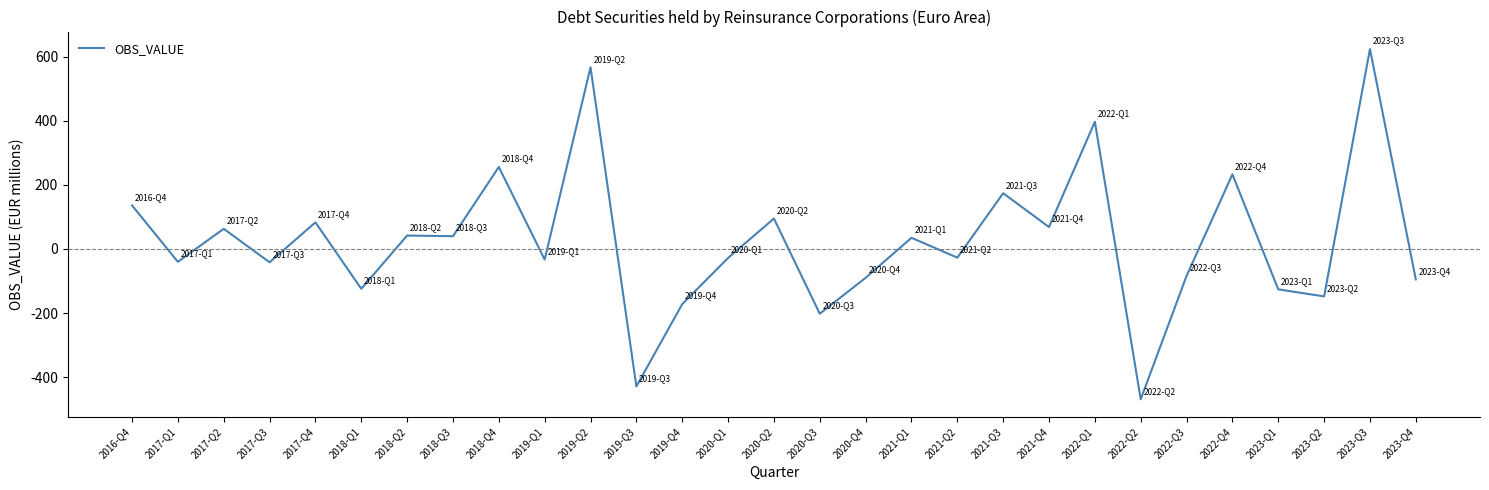

Count the number of data series in this chart.

1